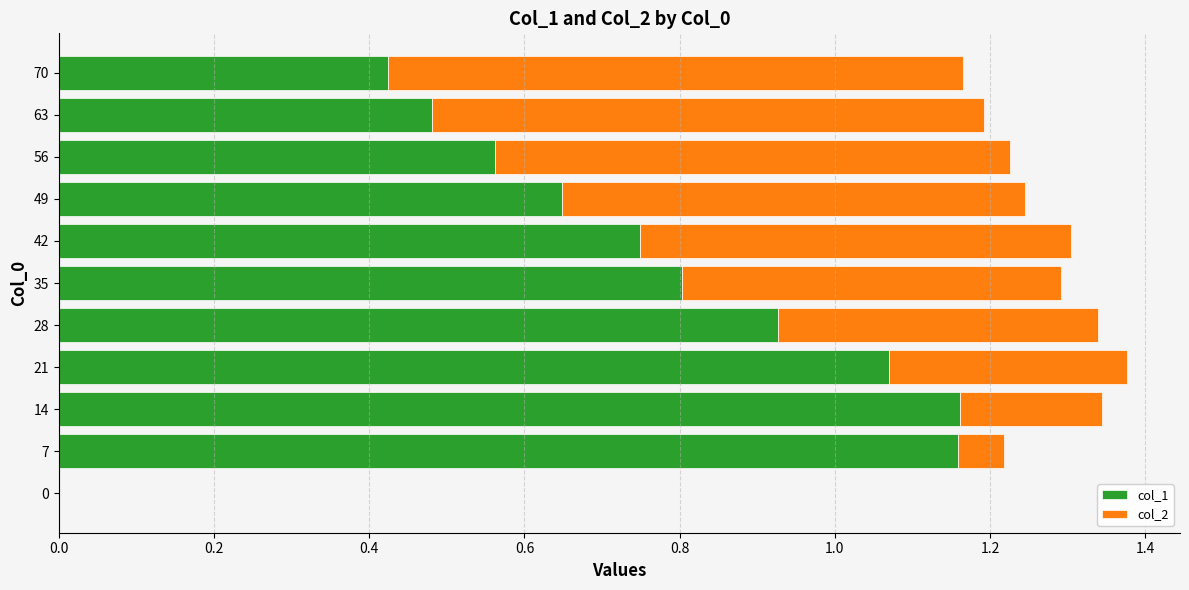

What is the sum of all col_1 values?

8.0